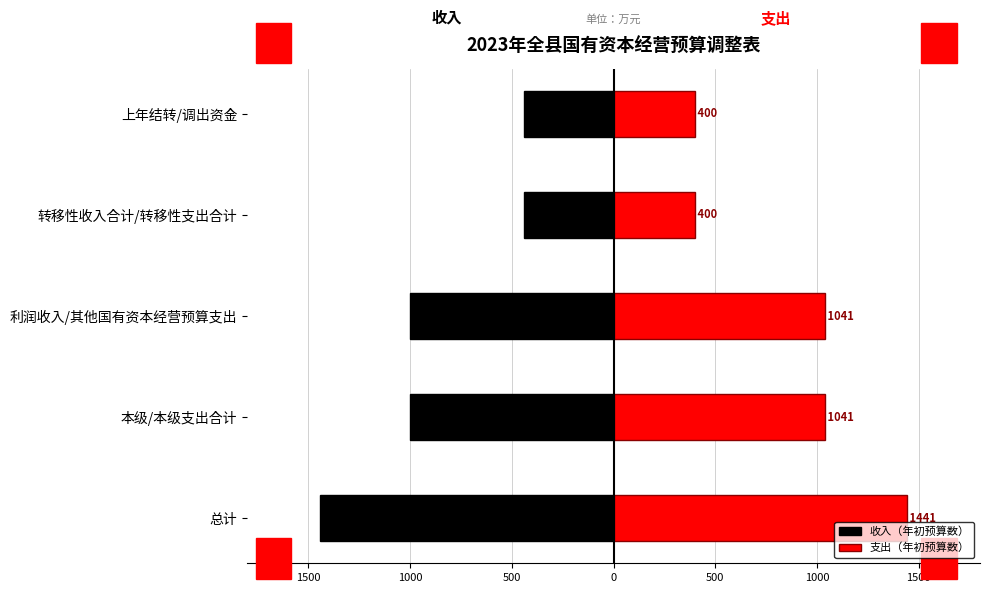

List the series in order of their overall mean, highest first.

支出（年初预算数）, 收入（年初预算数）